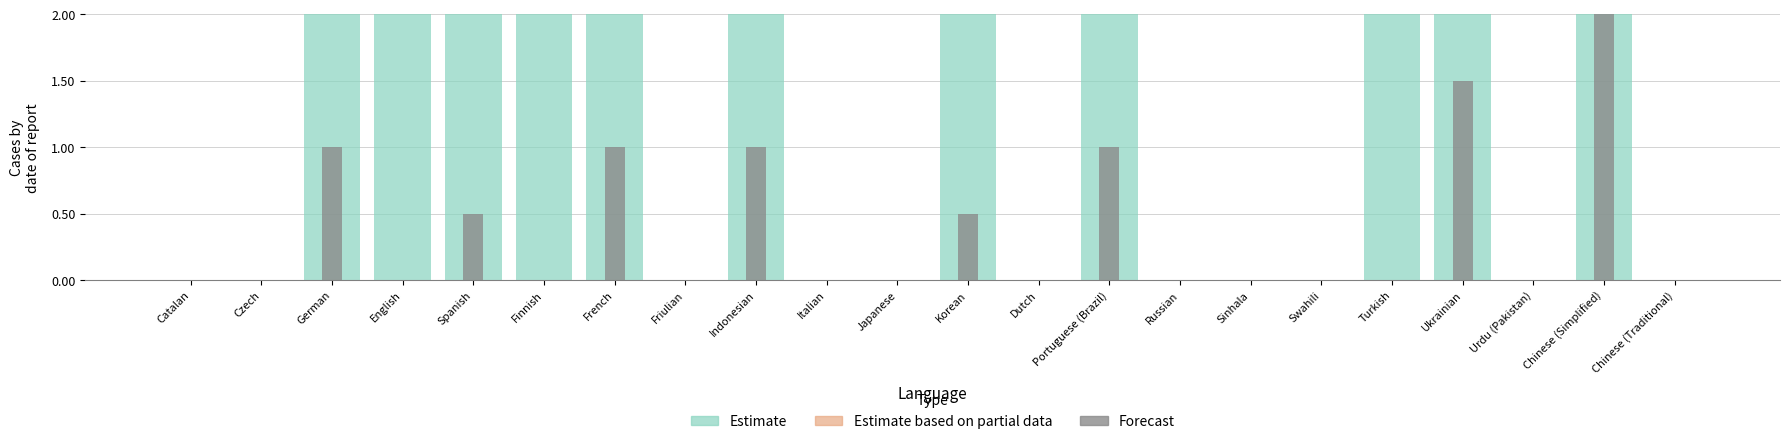

How many bars are there in each group?

3